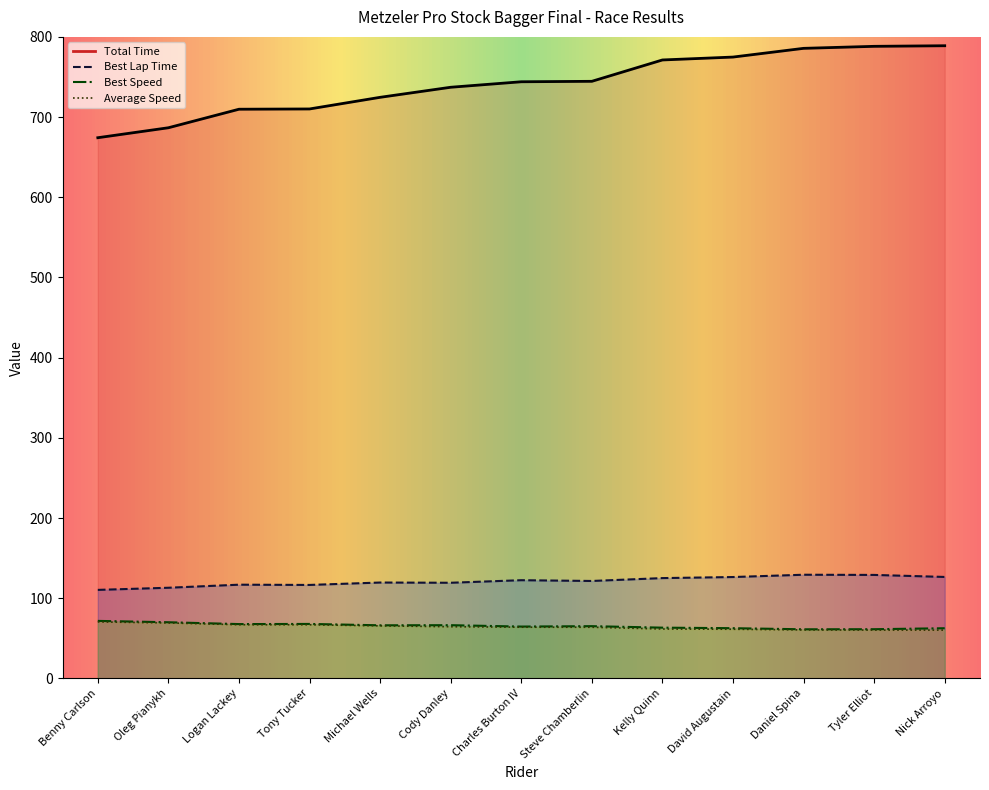

What is the spread (max minus min) of values at Steve Chamberlin?

680.8